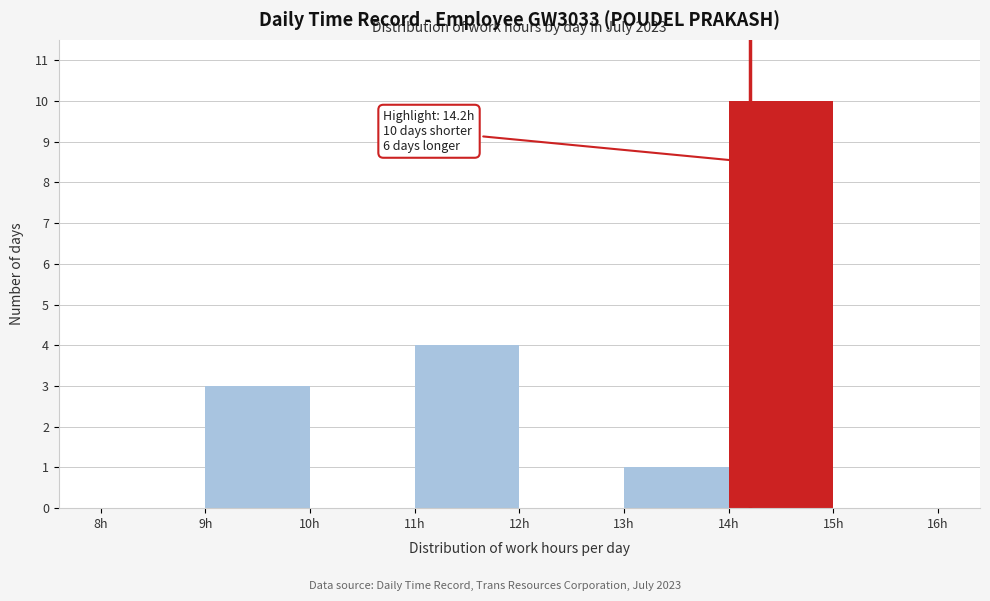

Which range on the x-axis has the tallest bar?

14 to 15